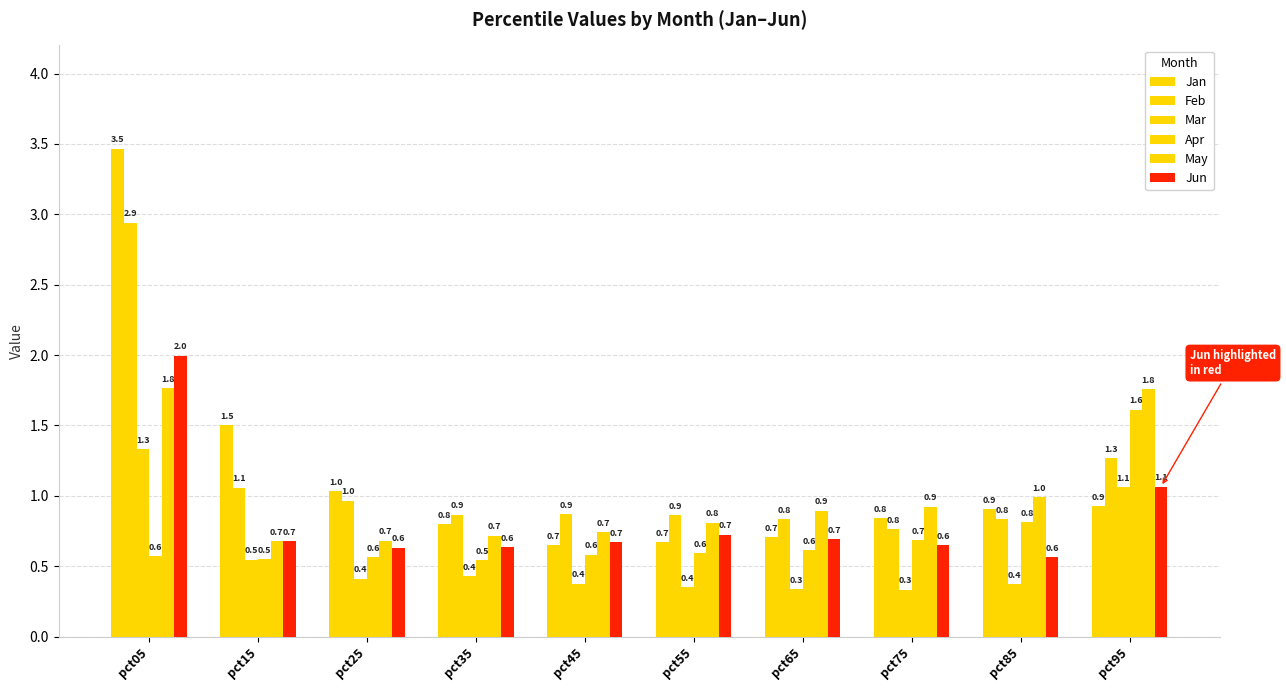

Reading right to left, extract all data points from this chart.

Jan: pct95=0.9	pct85=0.9	pct75=0.8	pct65=0.7	pct55=0.7	pct45=0.7	pct35=0.8	pct25=1.0	pct15=1.5	pct05=3.5
Feb: pct95=1.3	pct85=0.8	pct75=0.8	pct65=0.8	pct55=0.9	pct45=0.9	pct35=0.9	pct25=1.0	pct15=1.1	pct05=2.9
Mar: pct95=1.1	pct85=0.4	pct75=0.3	pct65=0.3	pct55=0.4	pct45=0.4	pct35=0.4	pct25=0.4	pct15=0.5	pct05=1.3
Apr: pct95=1.6	pct85=0.8	pct75=0.7	pct65=0.6	pct55=0.6	pct45=0.6	pct35=0.5	pct25=0.6	pct15=0.5	pct05=0.6
May: pct95=1.8	pct85=1.0	pct75=0.9	pct65=0.9	pct55=0.8	pct45=0.7	pct35=0.7	pct25=0.7	pct15=0.7	pct05=1.8
Jun: pct95=1.1	pct85=0.6	pct75=0.6	pct65=0.7	pct55=0.7	pct45=0.7	pct35=0.6	pct25=0.6	pct15=0.7	pct05=2.0